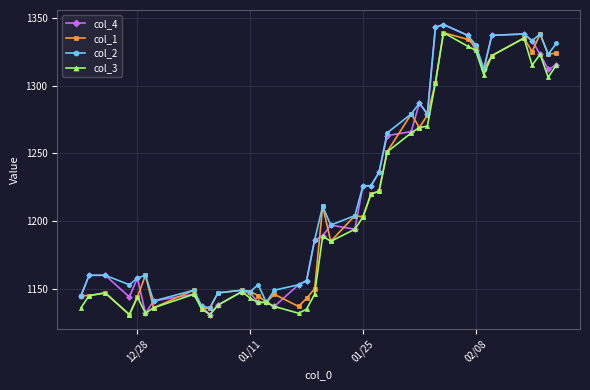

What is the maximum value for col_1?

1339